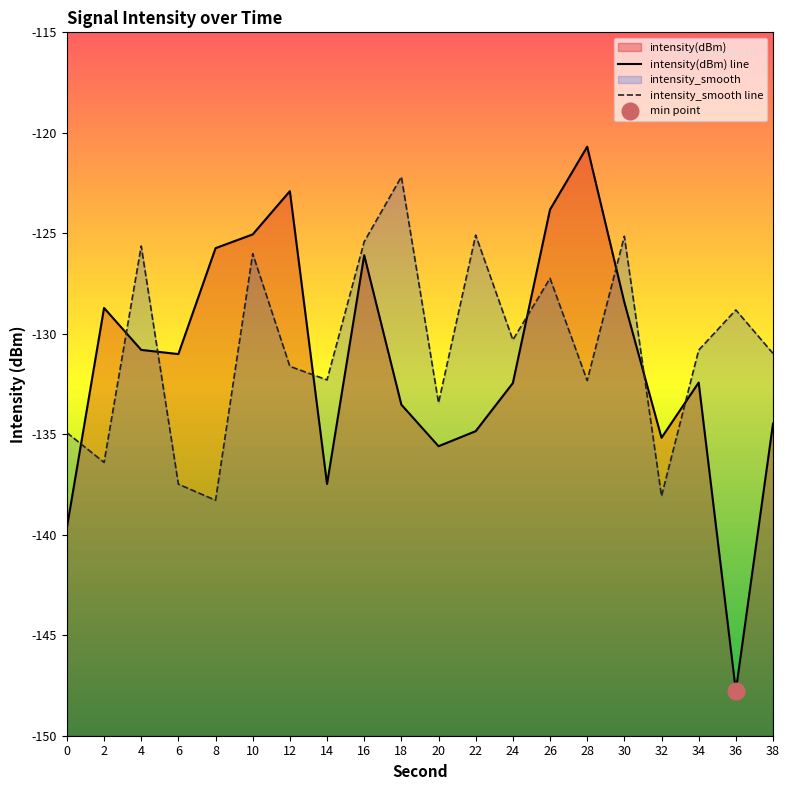

Between 2 and 6, which series saw the biggest shift?

intensity(dBm)